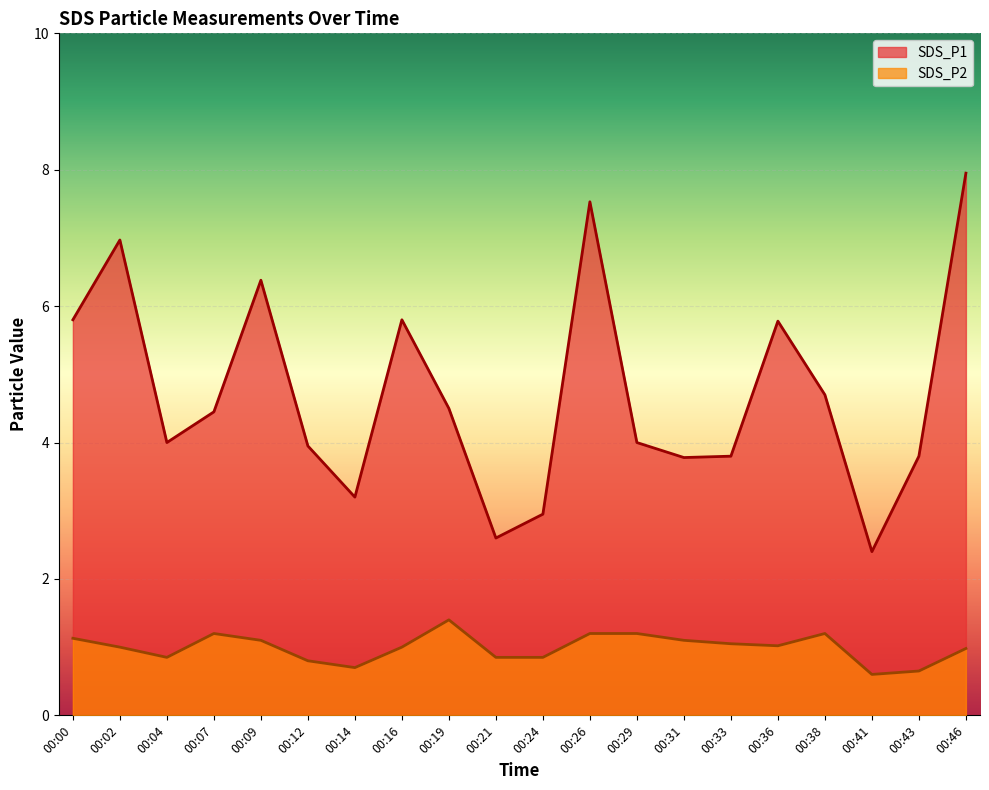

List the labels in order of SDS_P2 value, largest first.

00:19, 00:07, 00:26, 00:29, 00:38, 00:00, 00:09, 00:31, 00:33, 00:36, 00:02, 00:16, 00:46, 00:04, 00:21, 00:24, 00:12, 00:14, 00:43, 00:41